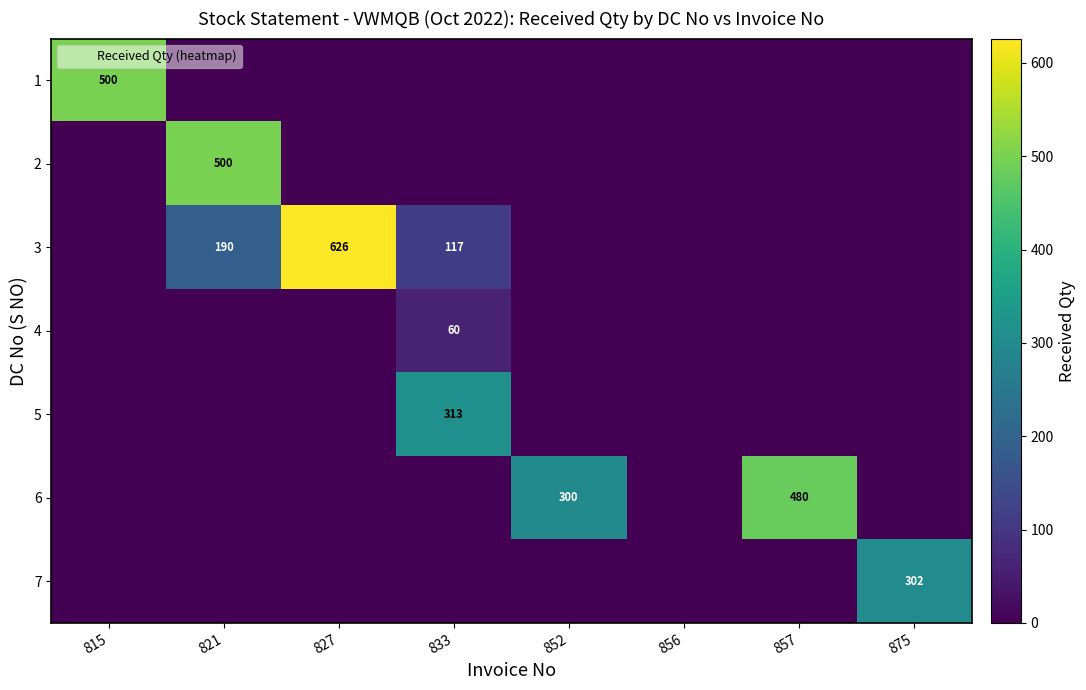

What is the highest value of the 1 series?

500